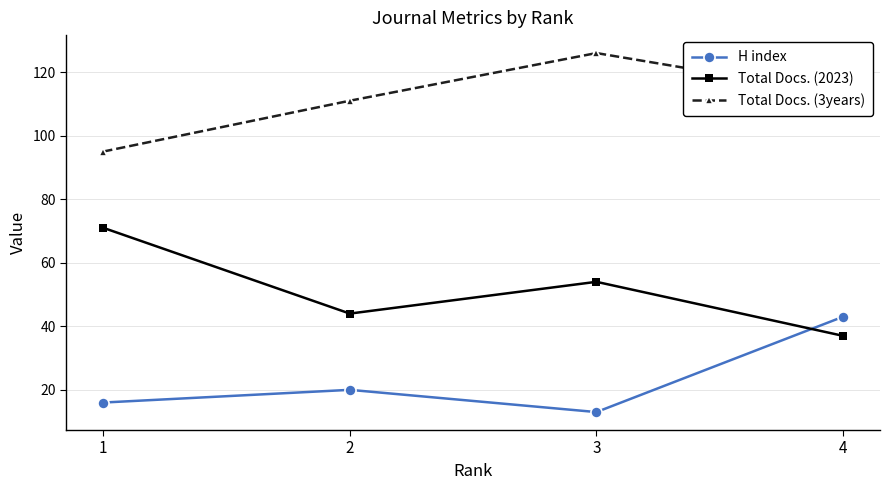

Which series has the largest total across all categories?

Total Docs. (3years)